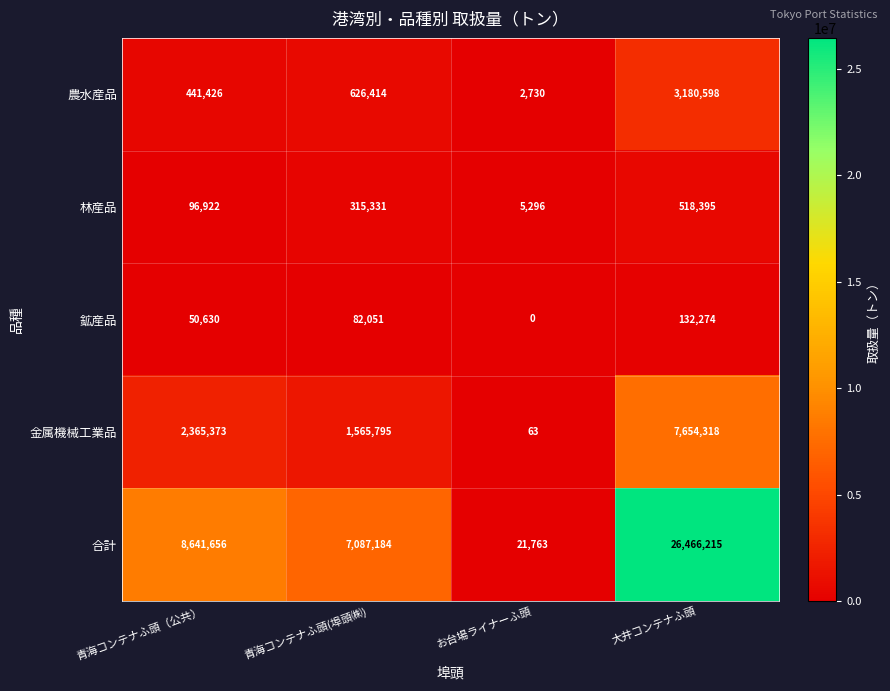

Which series has the widest spread of values?

合計